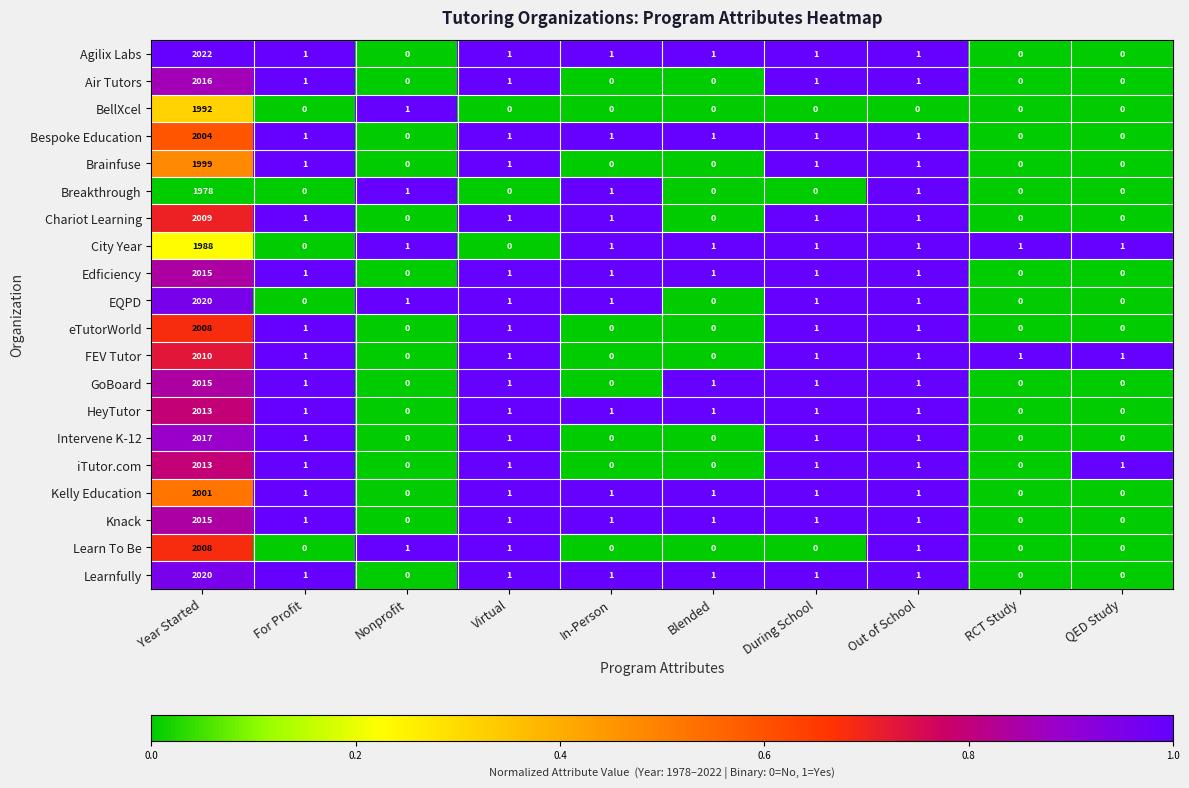

Which series has the largest total across all categories?

Agilix Labs